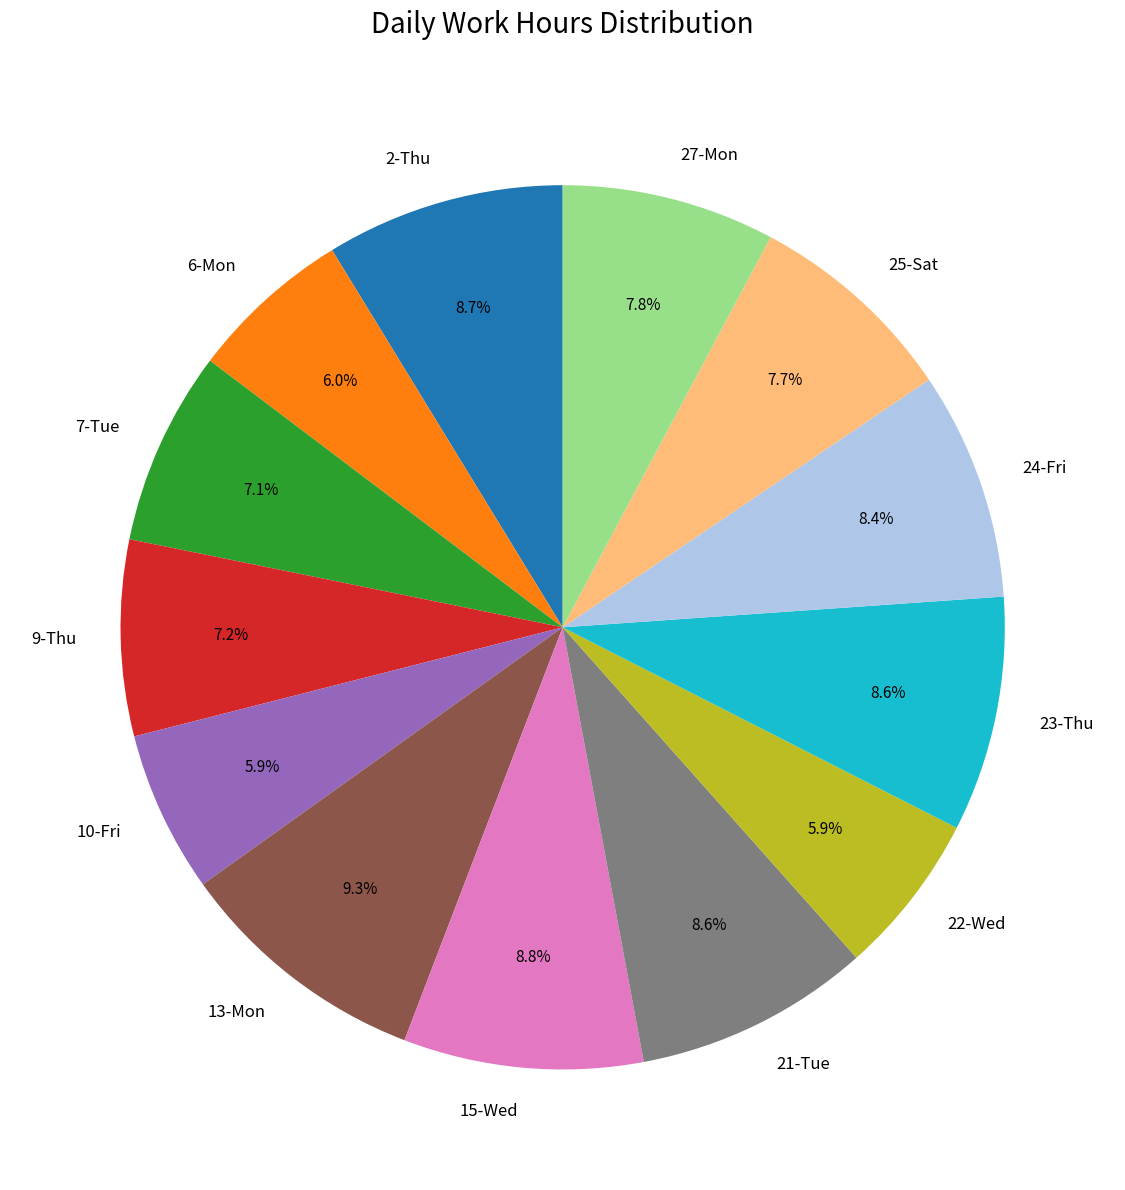

Count the number of slices in the pie.

13